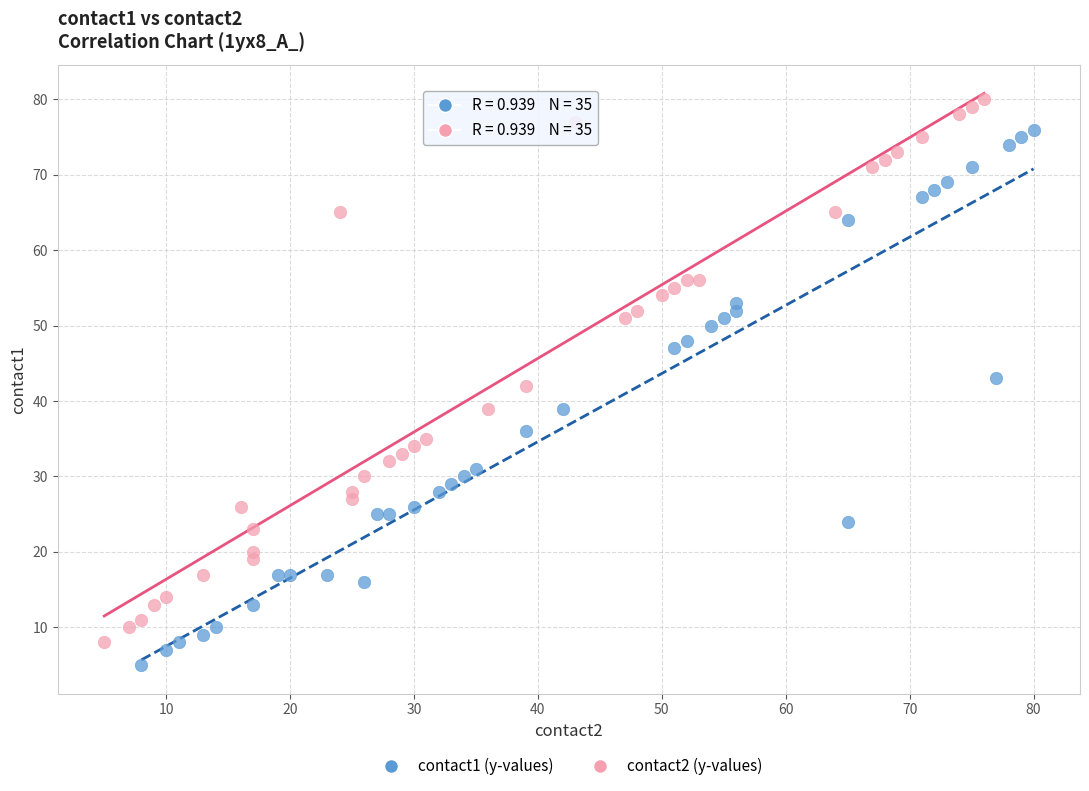

Which series has the largest Y range (max minus min)?

contact2 (y-values)